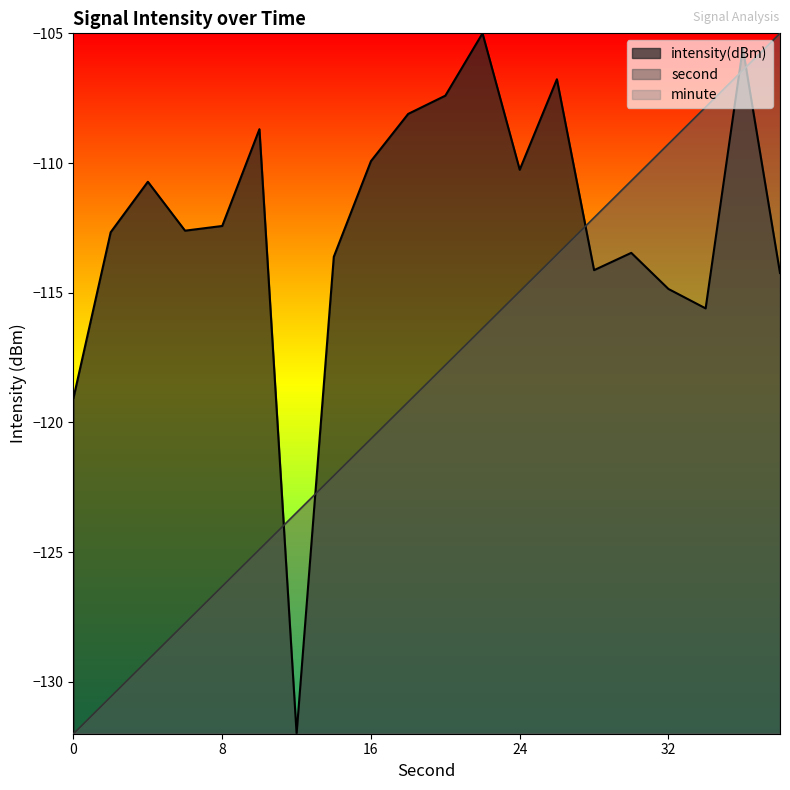

How many data points in second are less than -117?

11